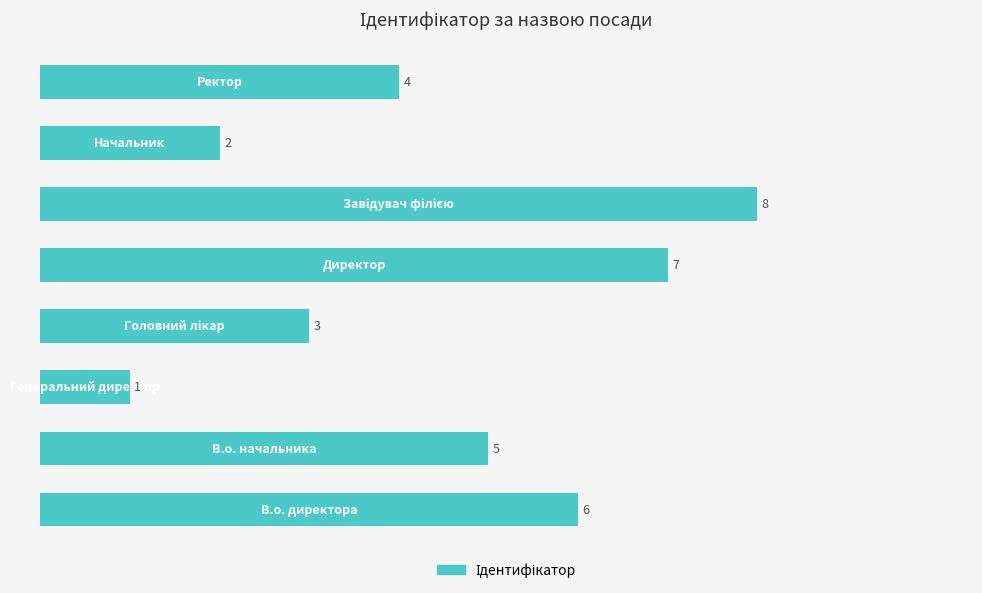

What is the sum of all values?

36